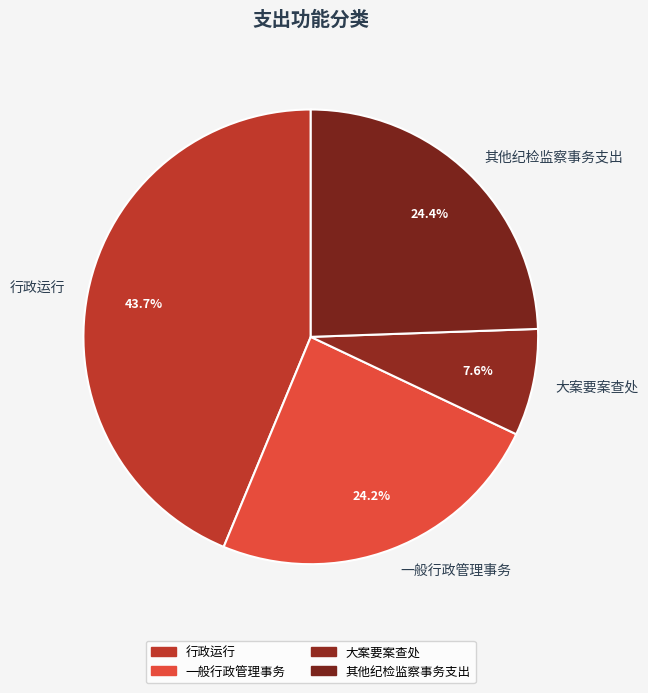

Which category has the smallest portion of the pie?

大案要案查处